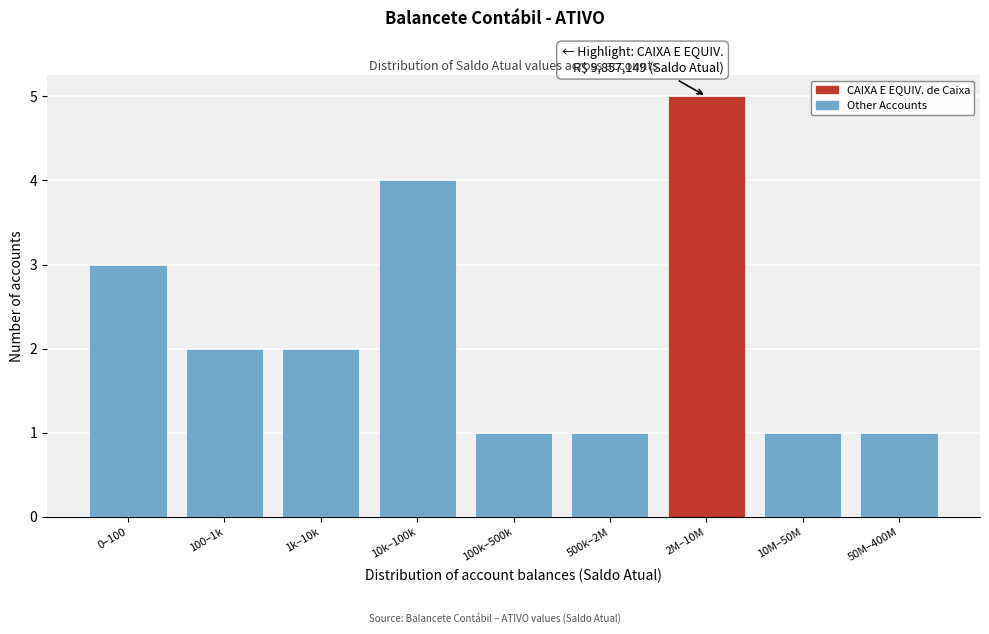

Reading left to right, what are all the values shown in this chart?

3	2	2	4	1	1	5	1	1